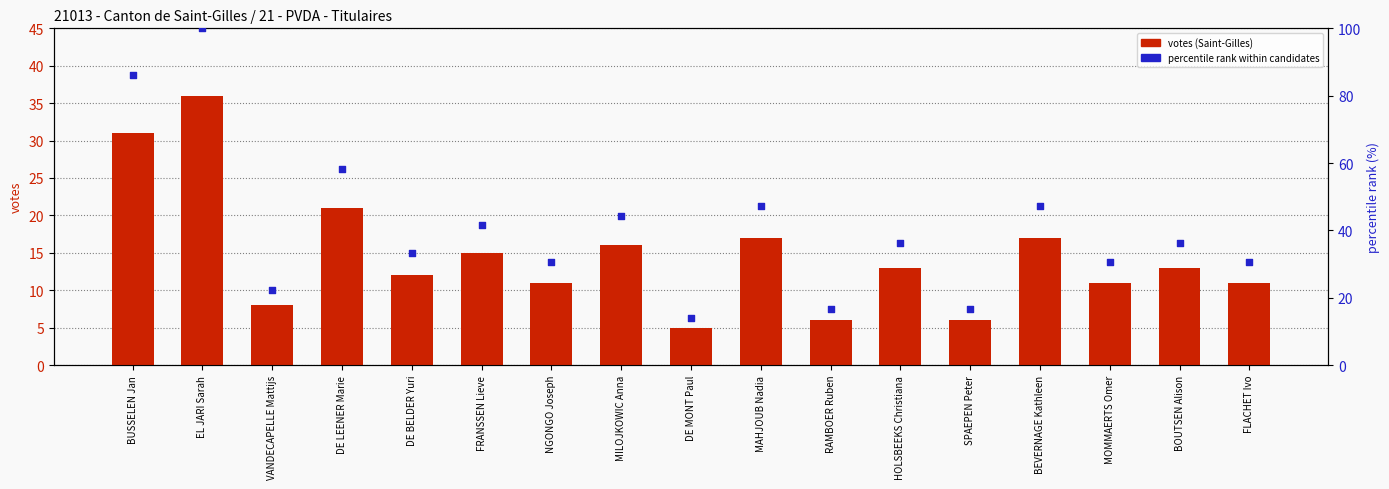

Which series has the largest Y range (max minus min)?

percentile rank within candidates